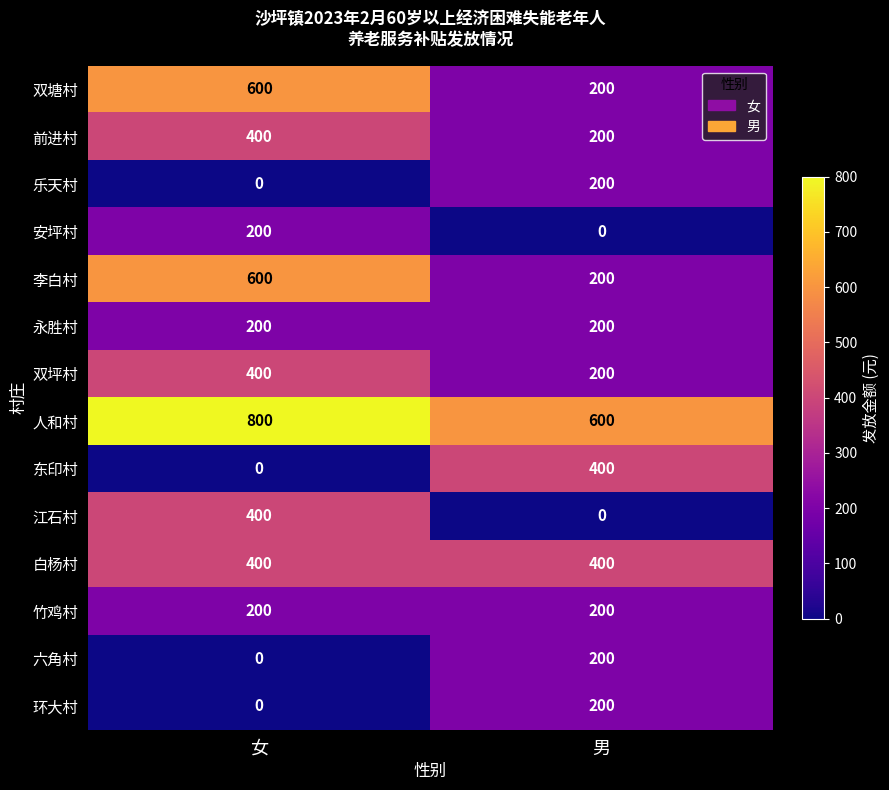

What is the approximate value of 双坪村 at 男?

200